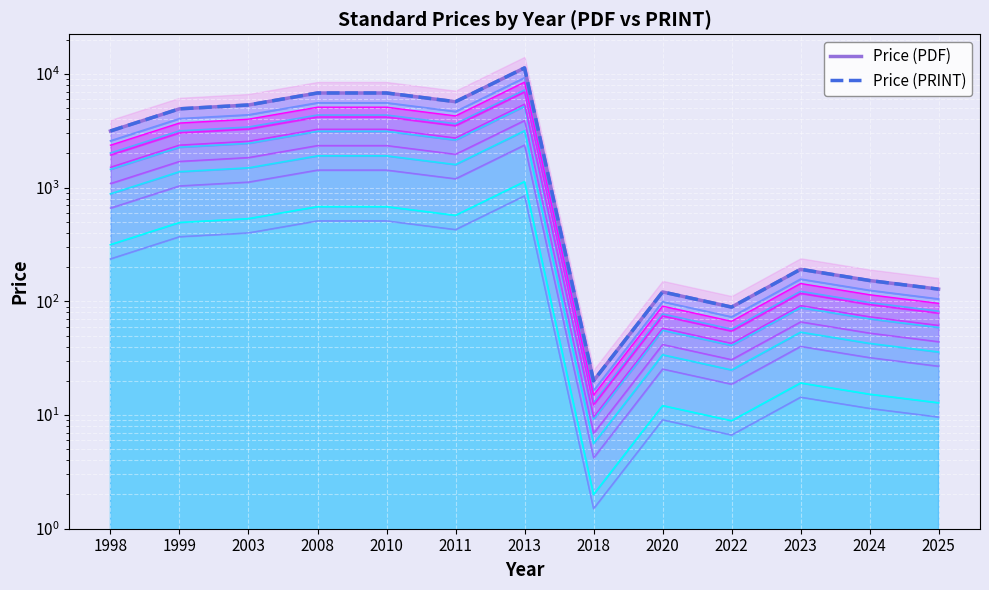

How many data points in Price (PRINT) are less than 3150?

6